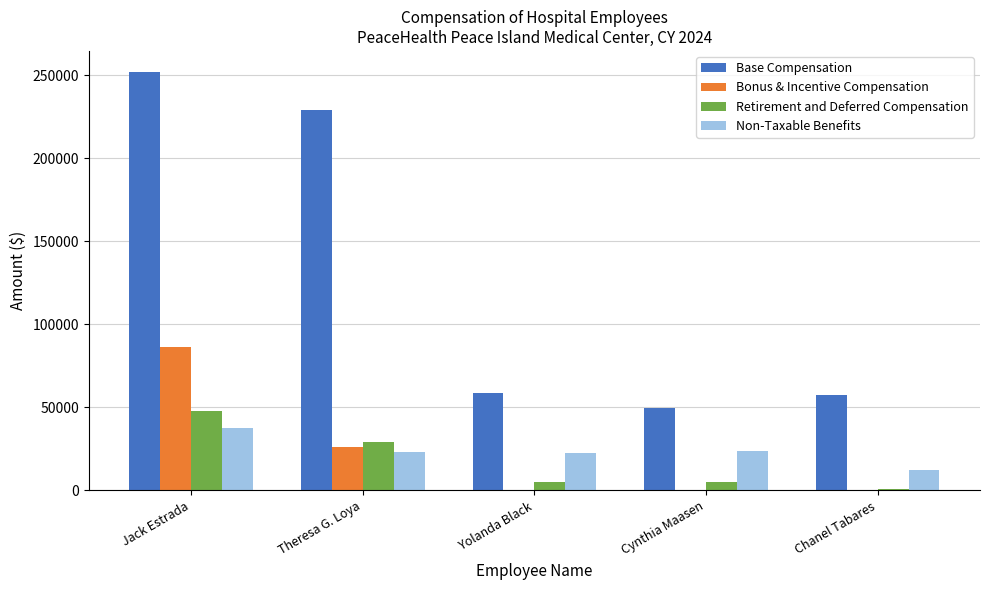

Where is Bonus & Incentive Compensation nearest to the value 43157?

Theresa G. Loya